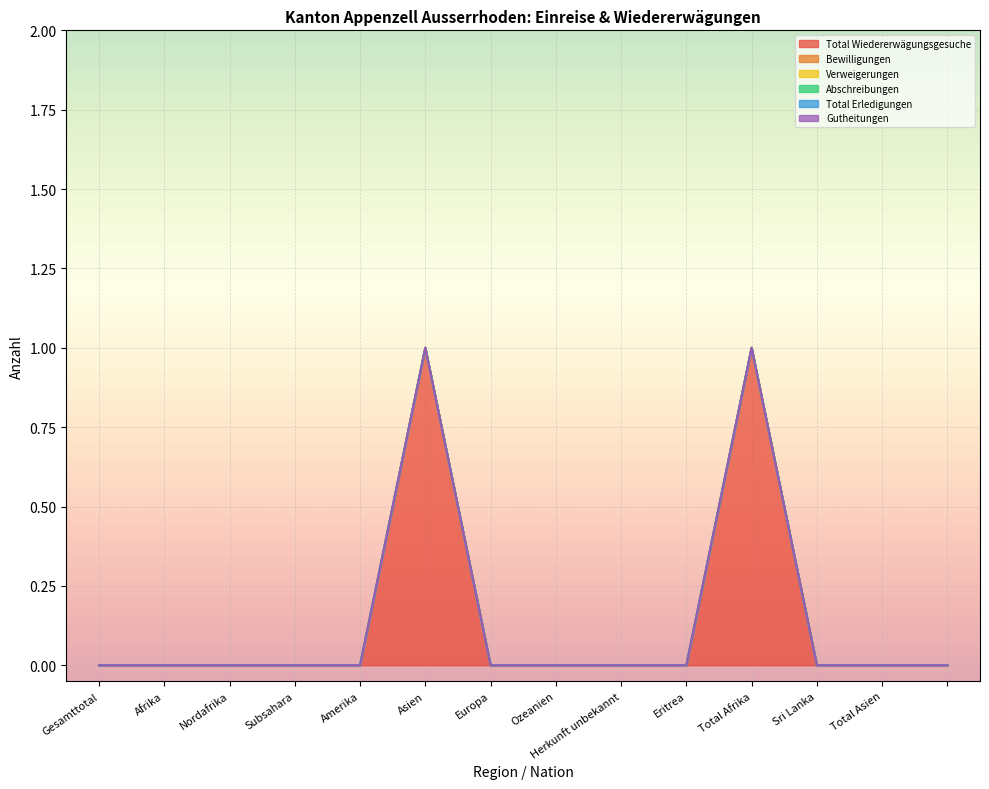

True or false: Bewilligungen has more than 0 interior local peaks.

False